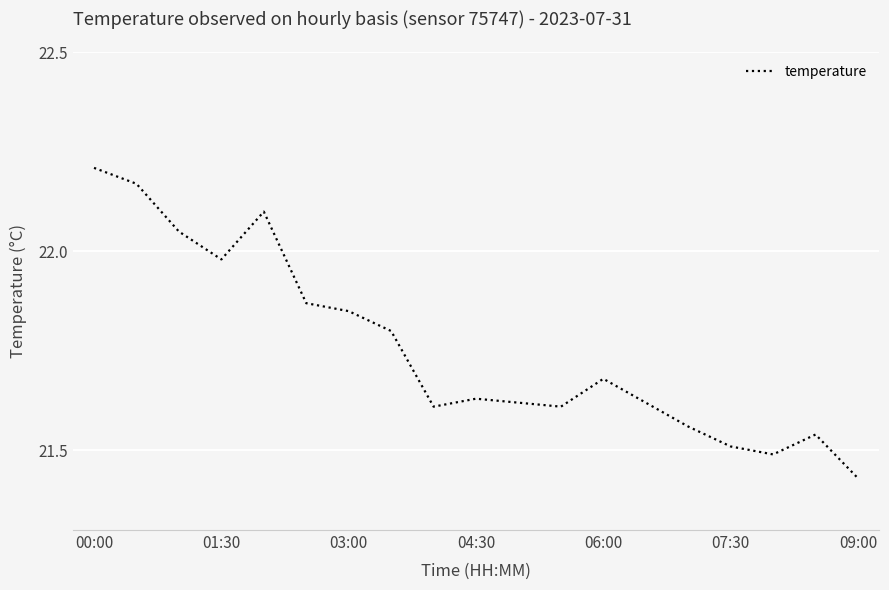

How many interior local peaks (higher than both neighbors) does the data have?

4